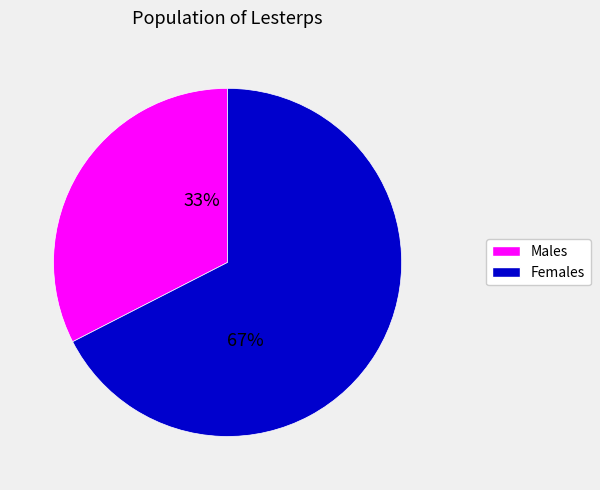

To the nearest percent, what is the average slice percentage?

50%